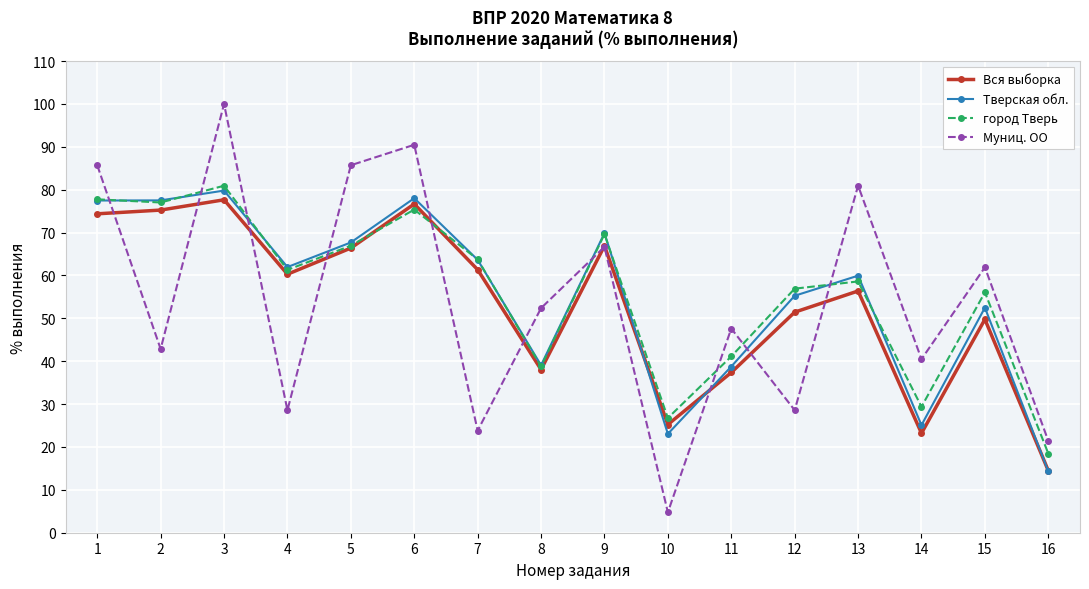

What is the difference between the highest and lowest values at 13?

24.6